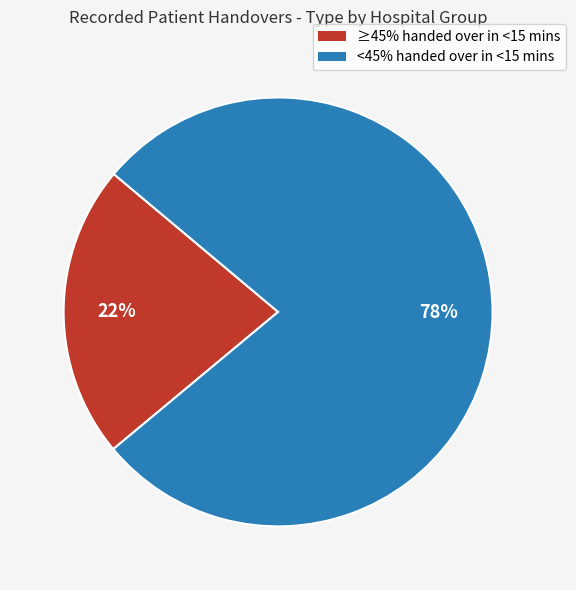

To the nearest percent, what is the average slice percentage?

50%